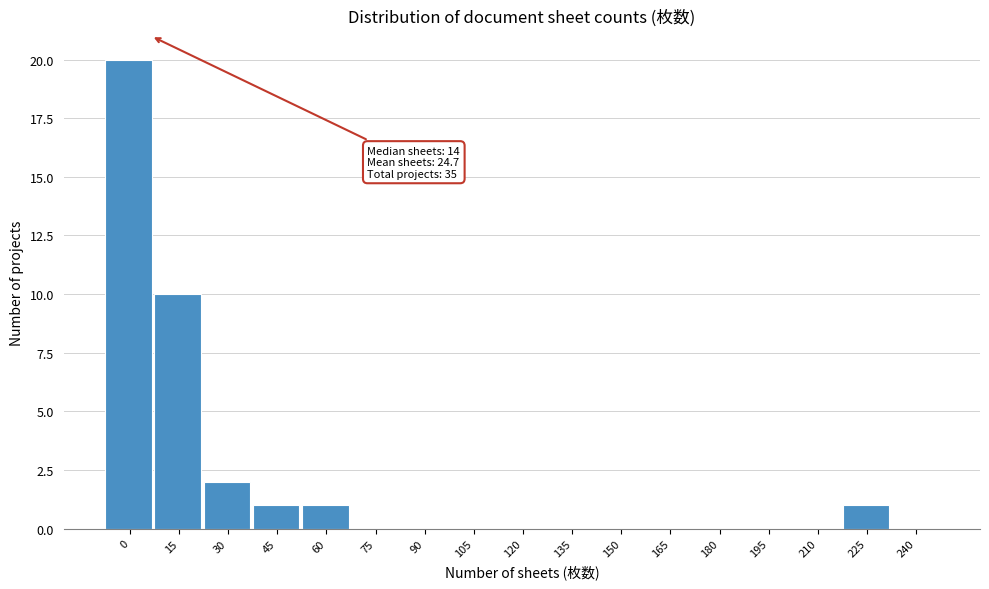

Reading left to right, what are all the values shown in this chart?

0=20	15=10	30=2	45=1	60=1	75=0	90=0	105=0	120=0	135=0	150=0	165=0	180=0	195=0	210=0	225=1	240=0